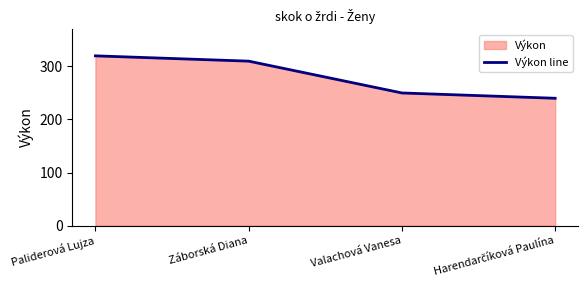

At which category does the chart reach its peak across all series?

Paliderová Lujza